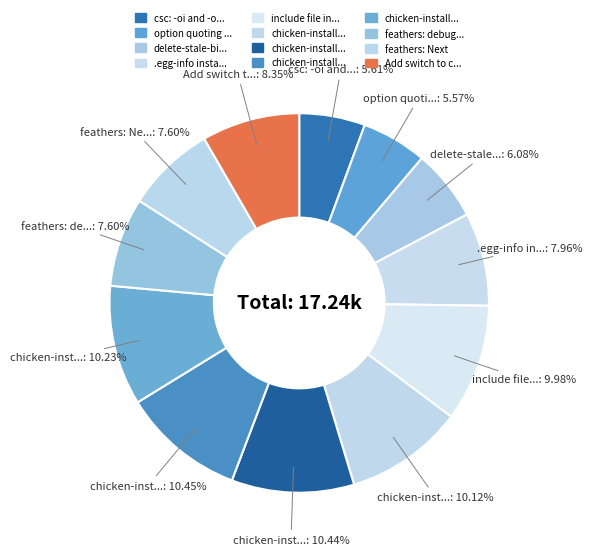

Count the number of slices in the pie.

12